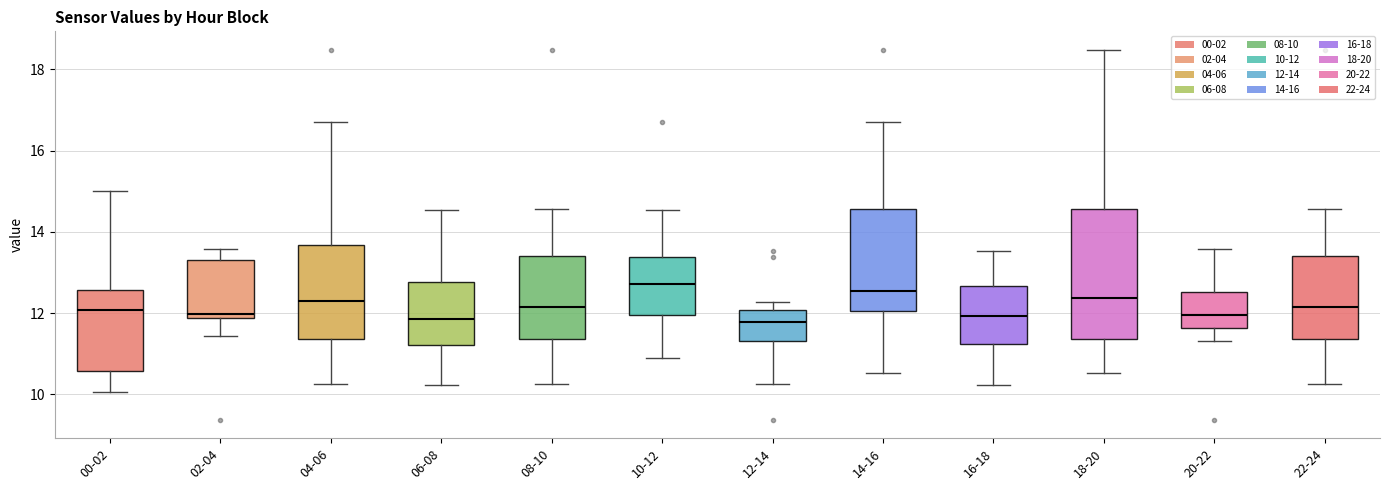

Reading left to right, read every box against the y-axis: the position of its median line, the range the box covers, and the ends of its whiskers. The values are not printed on the chart, so give them approximately, as read against the axis.

00-02: median 12.0, box 10.6 to 12.6, whiskers 10.0 to 15.0
02-04: median 12.0, box 11.8 to 13.4, whiskers 11.4 to 13.6
04-06: median 12.4, box 11.4 to 13.6, whiskers 10.2 to 16.8
06-08: median 11.8, box 11.2 to 12.8, whiskers 10.2 to 14.6
08-10: median 12.2, box 11.4 to 13.4, whiskers 10.2 to 14.6
10-12: median 12.8, box 12.0 to 13.4, whiskers 11.0 to 14.6
12-14: median 11.8, box 11.4 to 12.0, whiskers 10.2 to 12.2
14-16: median 12.6, box 12.0 to 14.6, whiskers 10.6 to 16.8
16-18: median 12.0, box 11.2 to 12.6, whiskers 10.2 to 13.6
18-20: median 12.4, box 11.4 to 14.6, whiskers 10.6 to 18.4
20-22: median 12.0, box 11.6 to 12.6, whiskers 11.4 to 13.6
22-24: median 12.2, box 11.4 to 13.4, whiskers 10.2 to 14.6